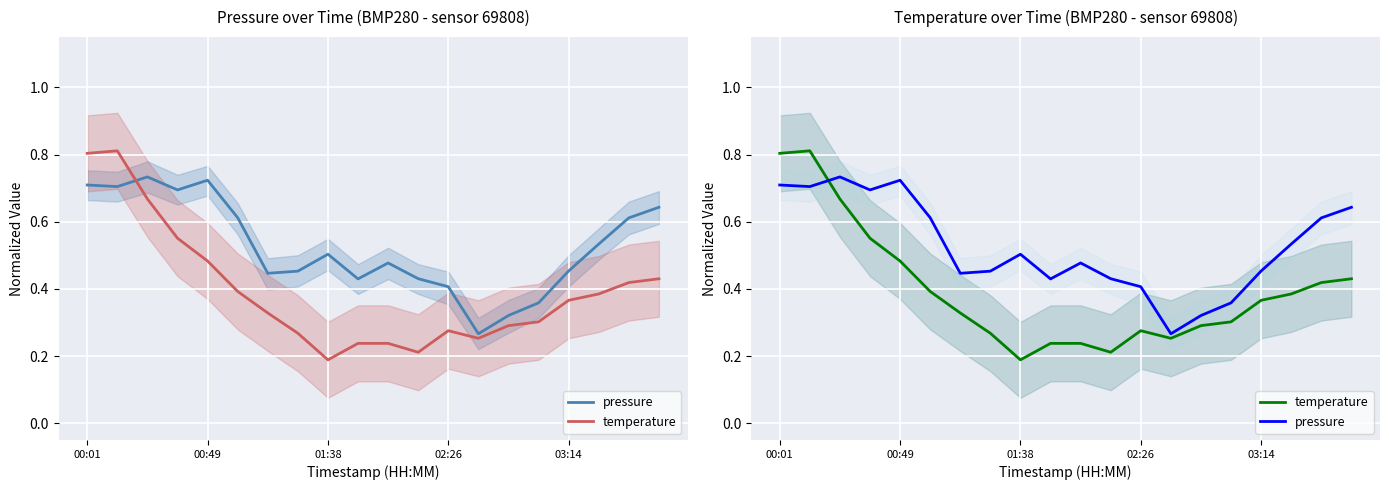

How many interior local valleys does the pressure series have?

5